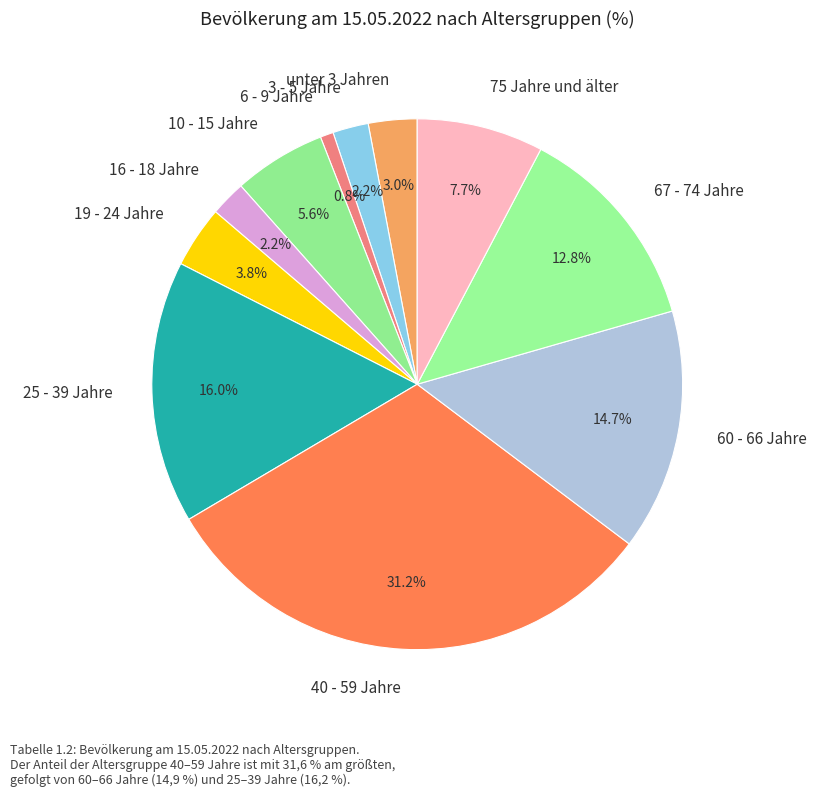

To the nearest percent, what is the average slice percentage?

9%